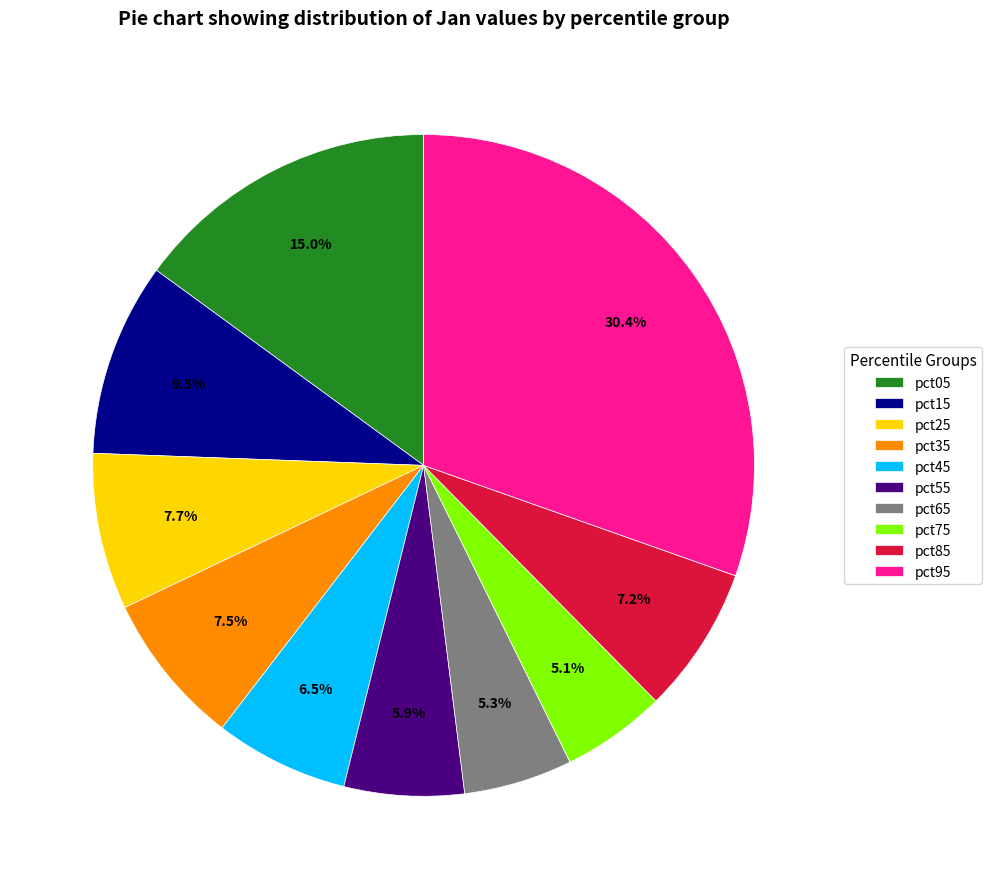

To the nearest percent, what is the combined percentage of pct65 and pct55?

11%